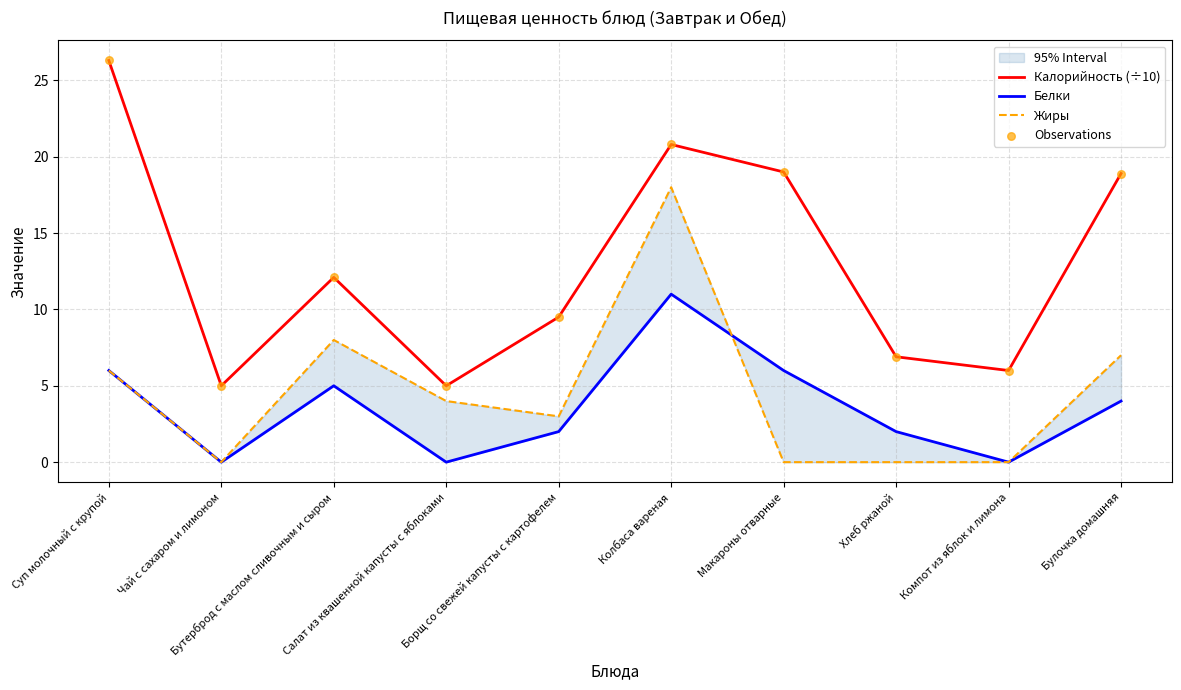

Which series contains the highest Y value?

Калорийность (÷10)